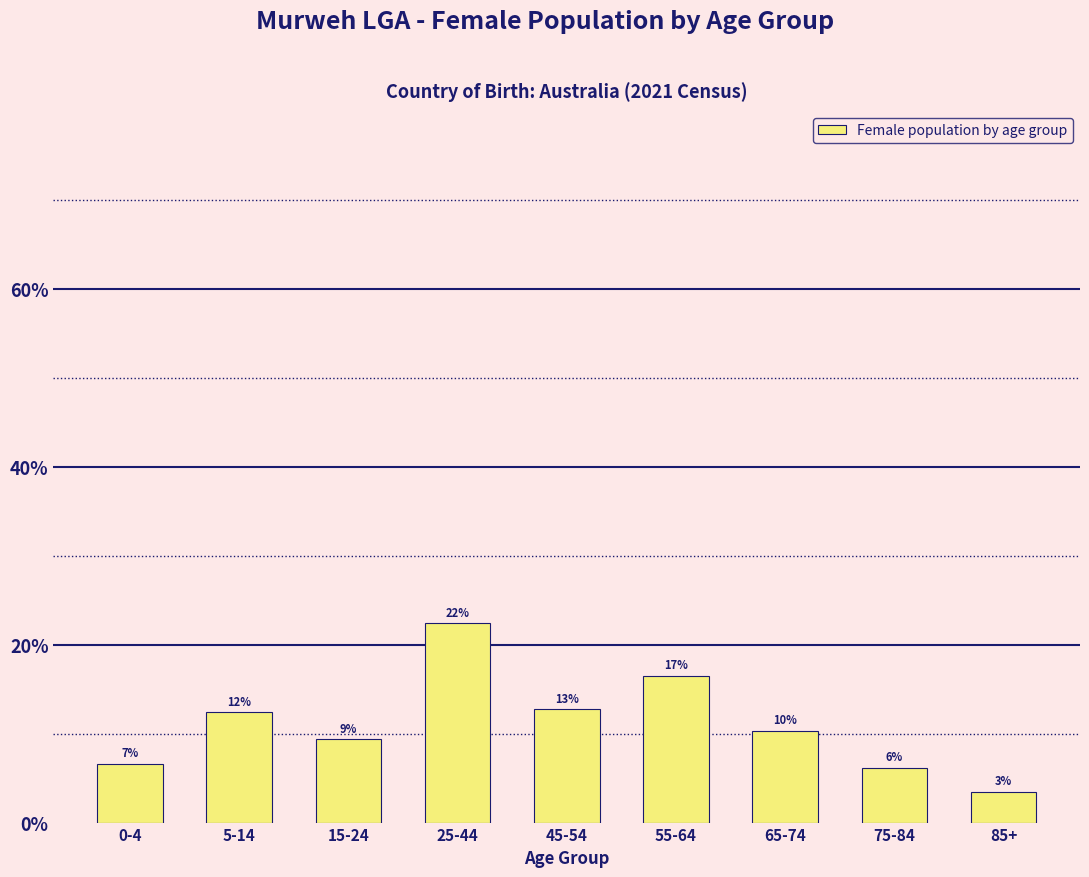

How many bars are there in total?

9